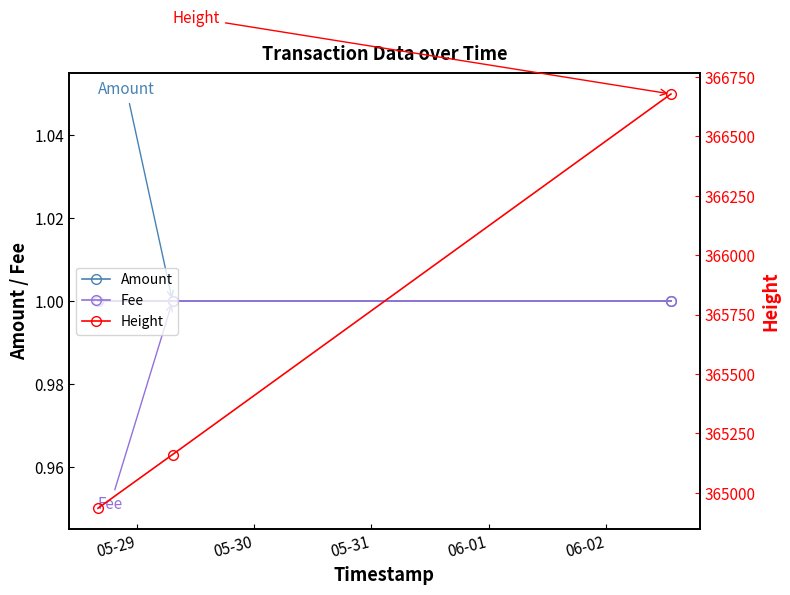

What is the difference between the maximum and minimum values in the Height series?

1743